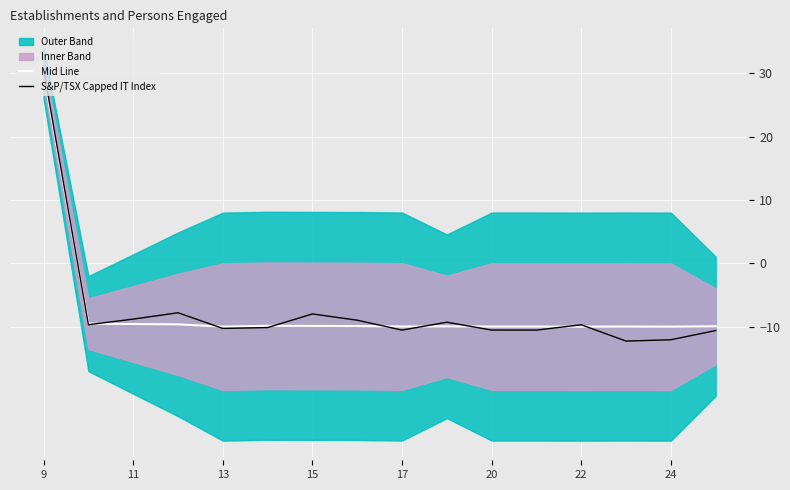

What is the highest value of the S&P/TSX Capped IT Index series?

30.6